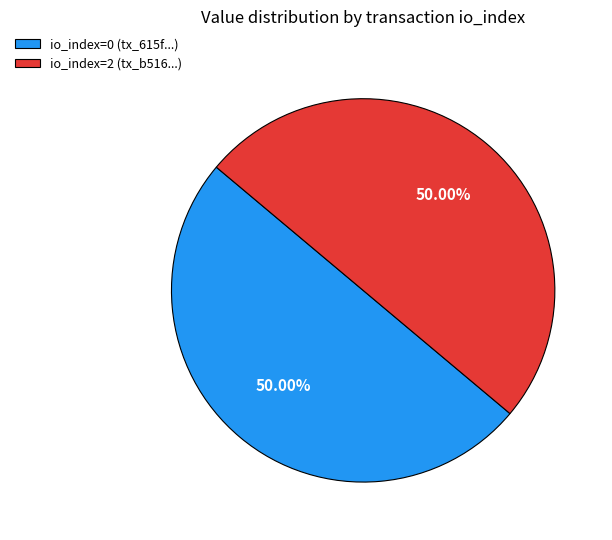

Combined, do io_index=2 (tx_b516...) and io_index=0 (tx_615f...) account for over 50%?

Yes